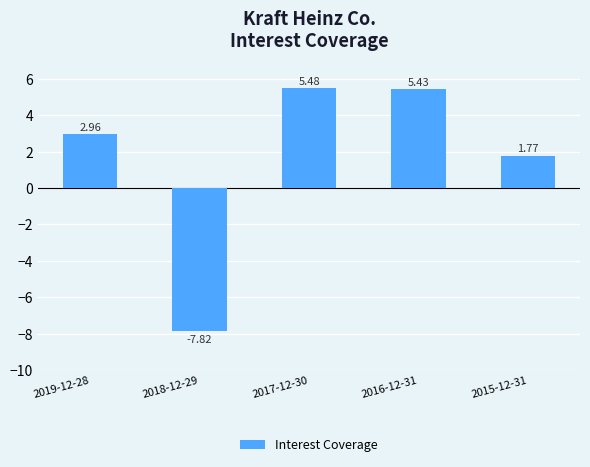

Count the number of values greater than 2.

3